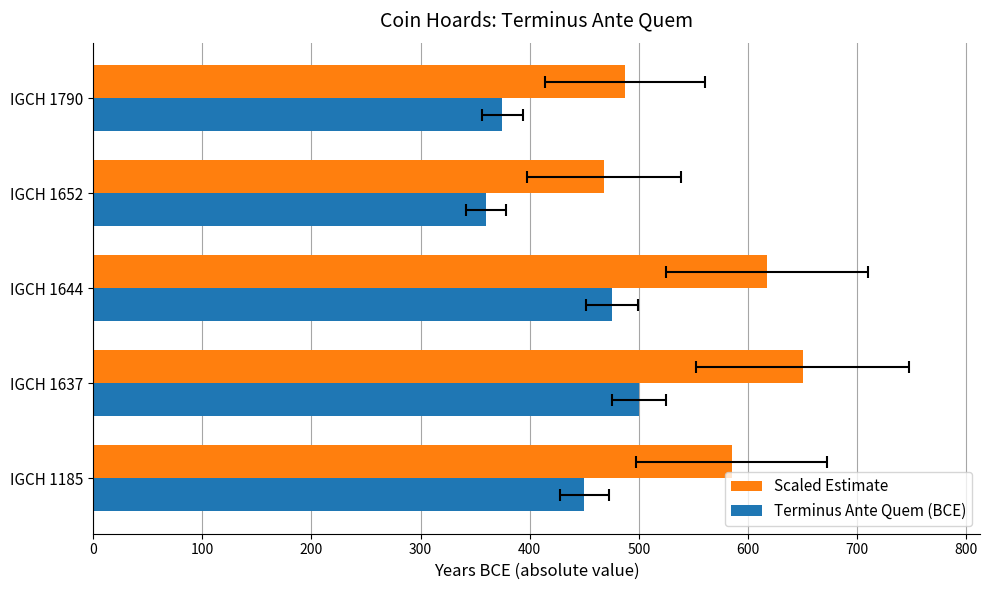

Count the number of data series in this chart.

2